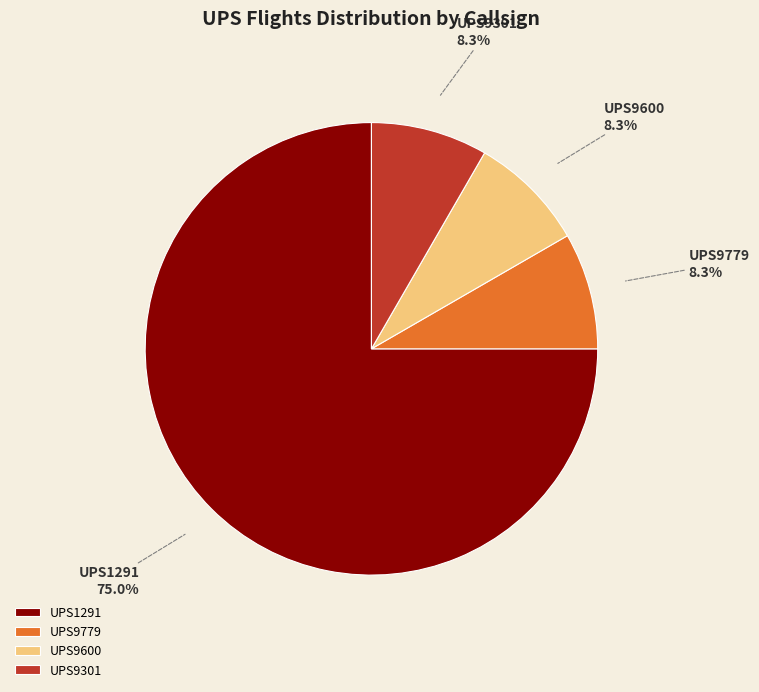

Count the number of slices in the pie.

4